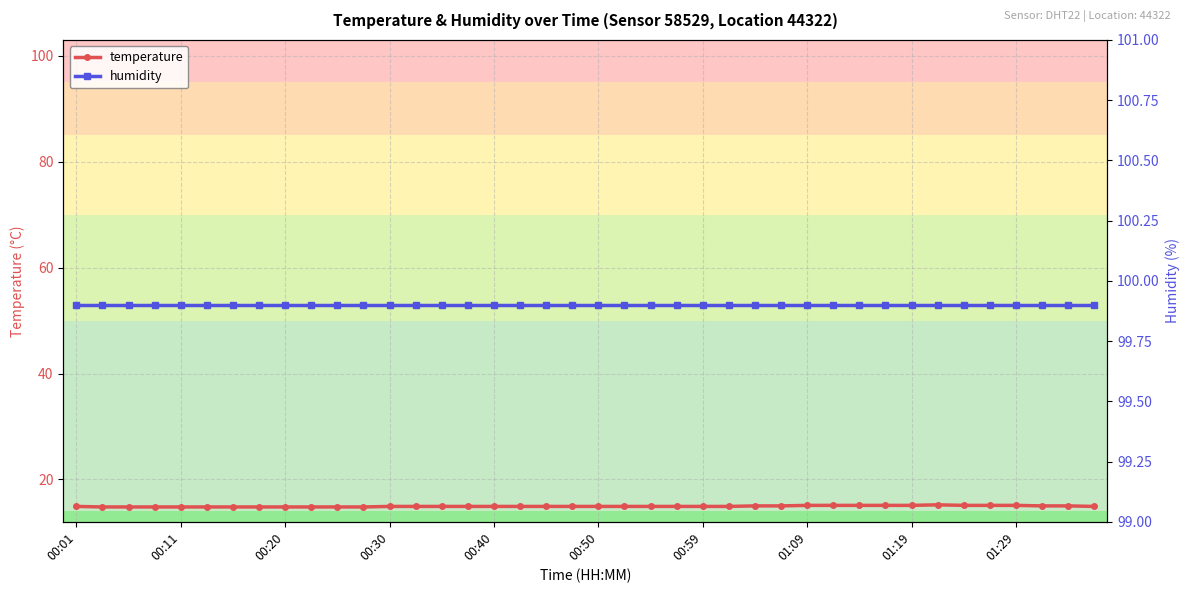

The temperature series shows 25.9 at 29. True or false?

False